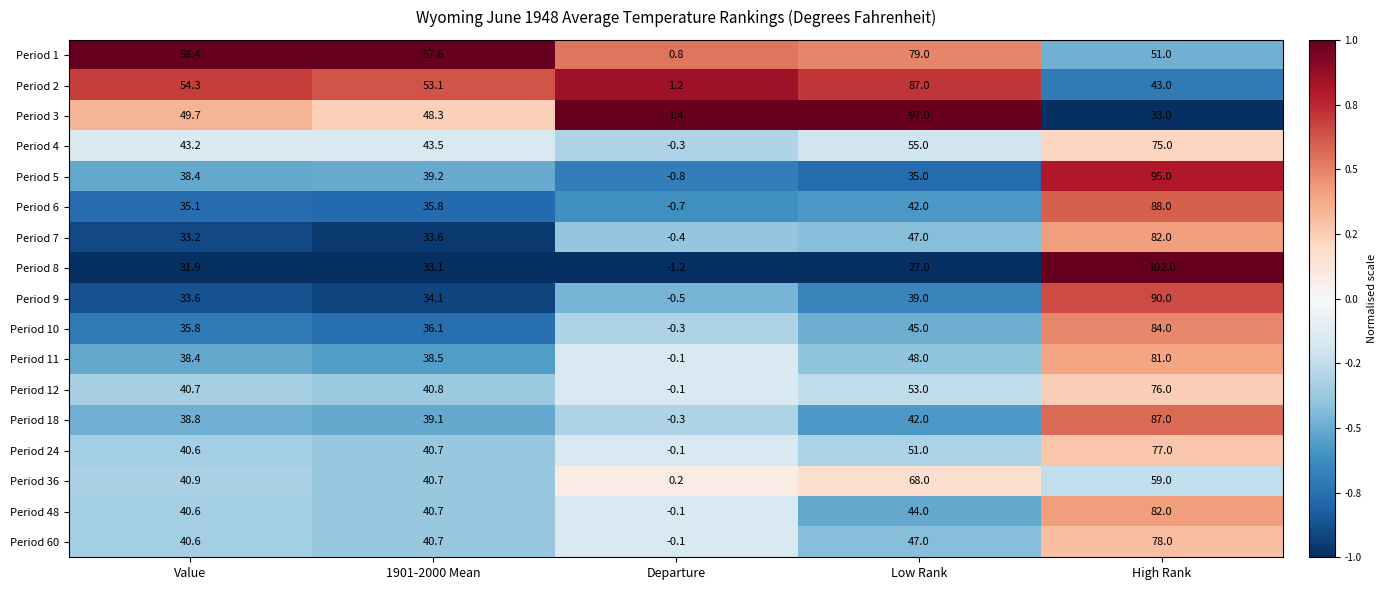

What is the average value of the Period 8 series?

38.6